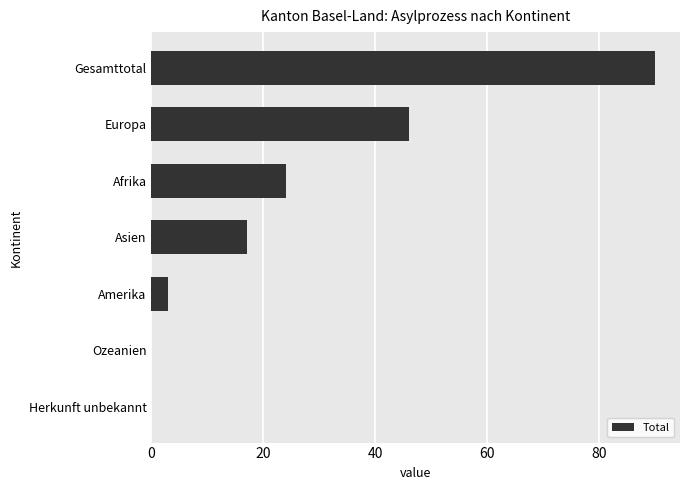

Reading top to bottom, list all the values displayed in this chart.

Gesamttotal=90	Europa=46	Afrika=24	Asien=17	Amerika=3	Ozeanien=0	Herkunft unbekannt=0